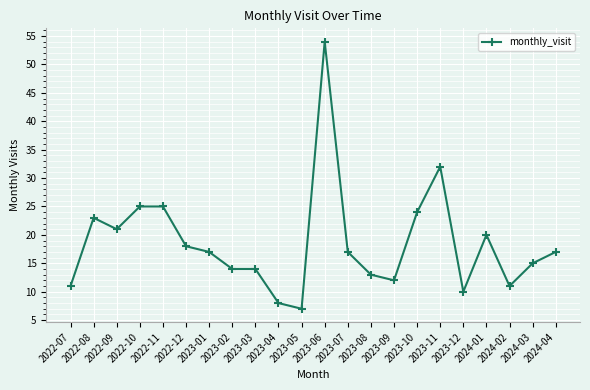

Reading right to left, list all the values displayed in this chart.

2024-04=17	2024-03=15	2024-02=11	2024-01=20	2023-12=10	2023-11=32	2023-10=24	2023-09=12	2023-08=13	2023-07=17	2023-06=54	2023-05=7	2023-04=8	2023-03=14	2023-02=14	2023-01=17	2022-12=18	2022-11=25	2022-10=25	2022-09=21	2022-08=23	2022-07=11